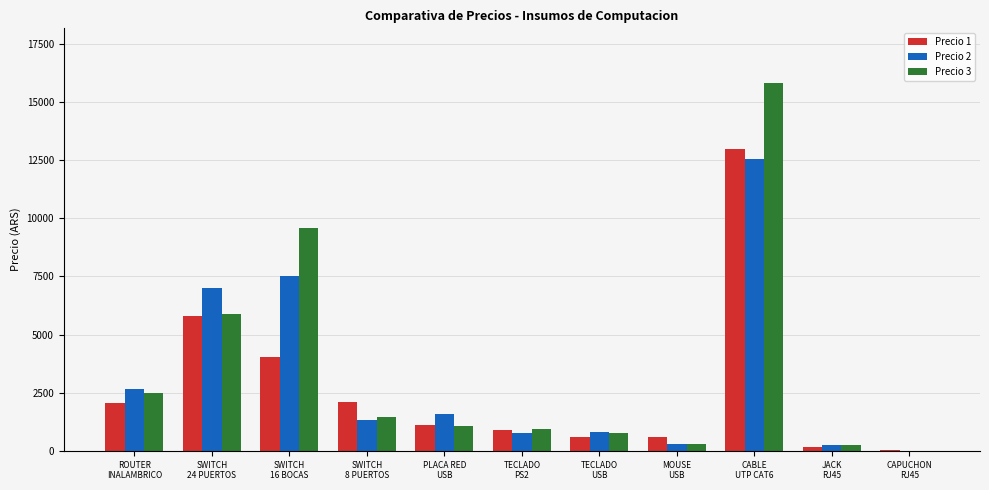

What is the total value across all series at SWITCH
8 PUERTOS?

4906.0